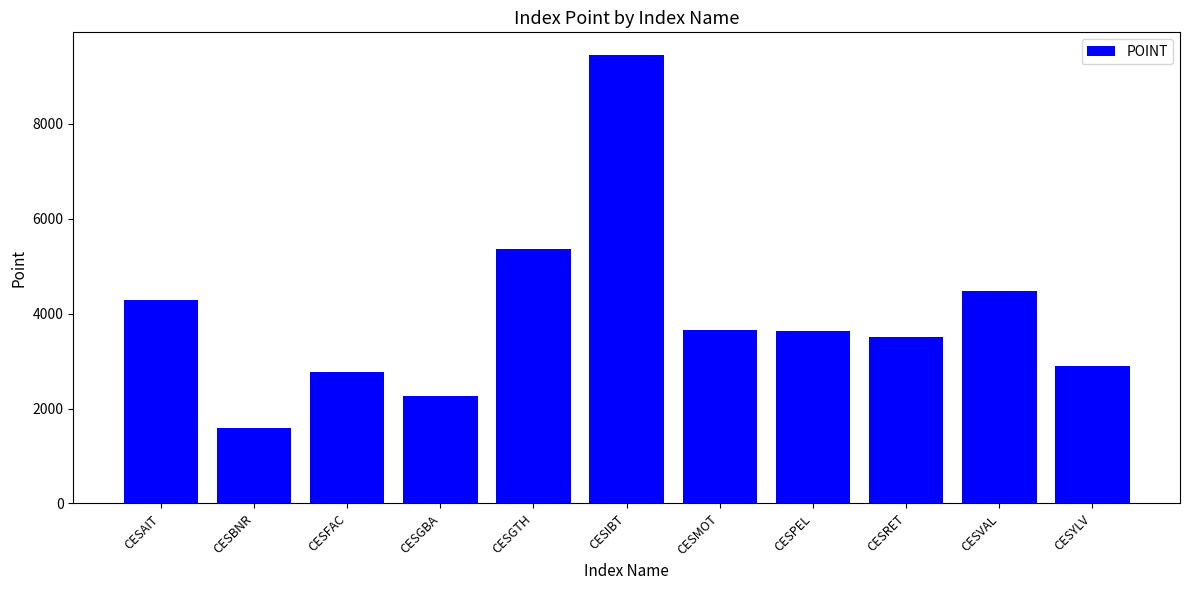

At which label does the data first exceed 3636?

CESAIT